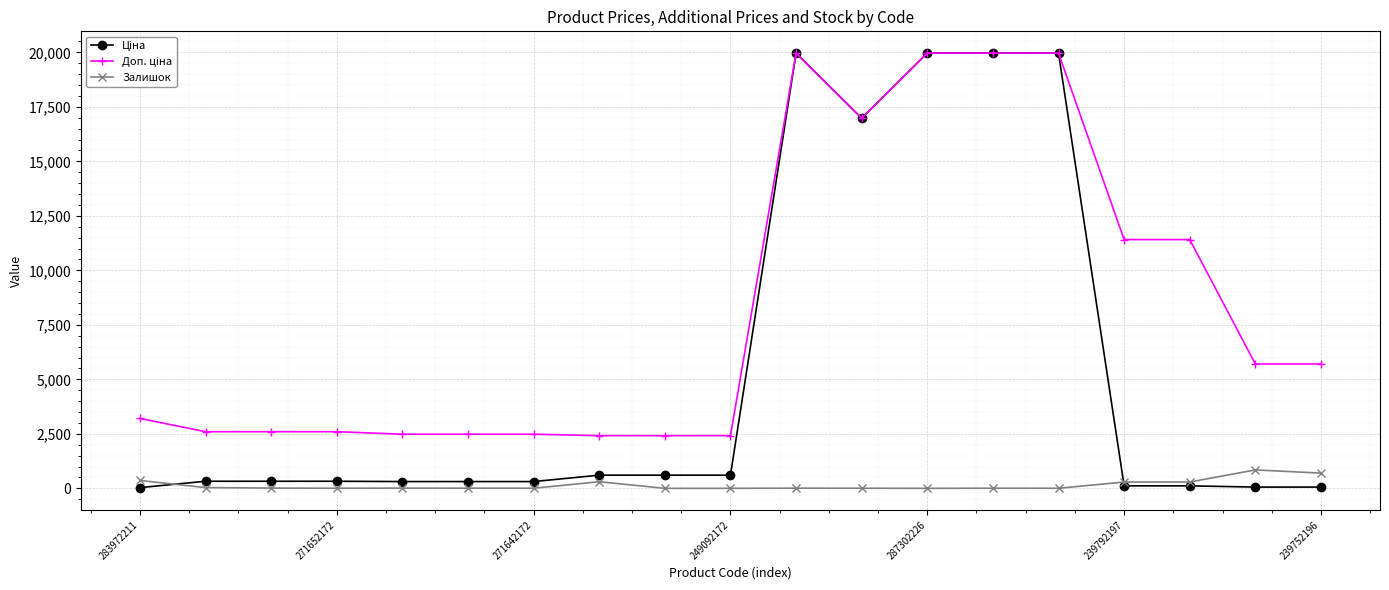

At how many categories does at least one series exceed 19048?

4